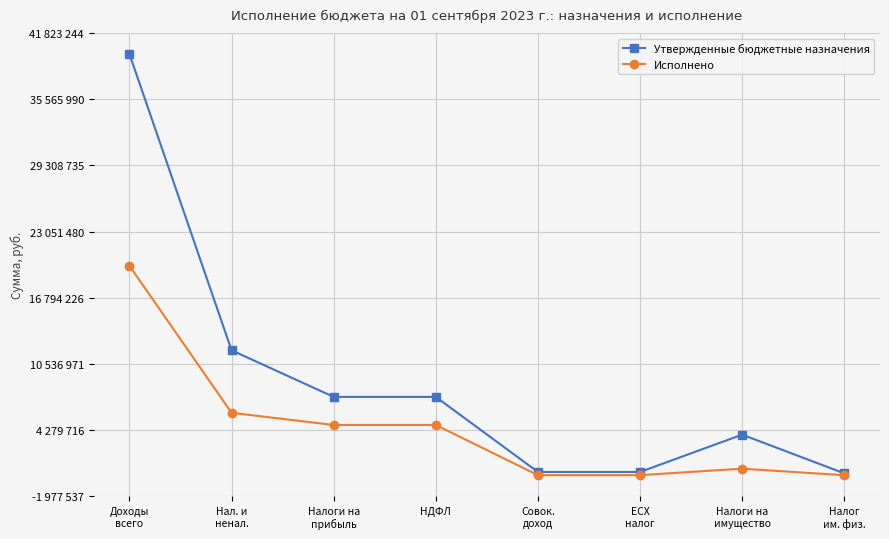

Is this an area chart (filled region under the line)?

No